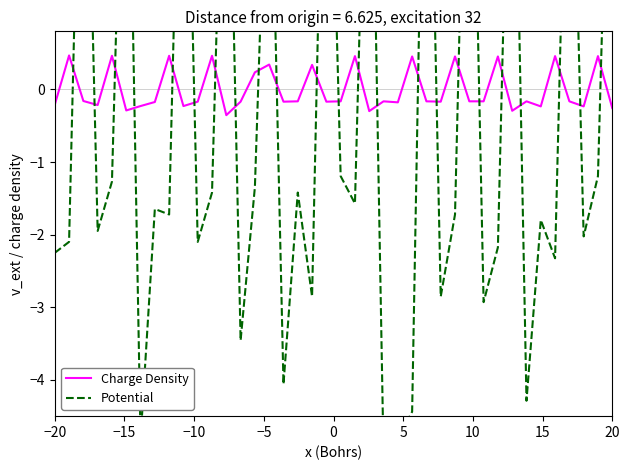

What is the maximum value for Charge Density?

0.5